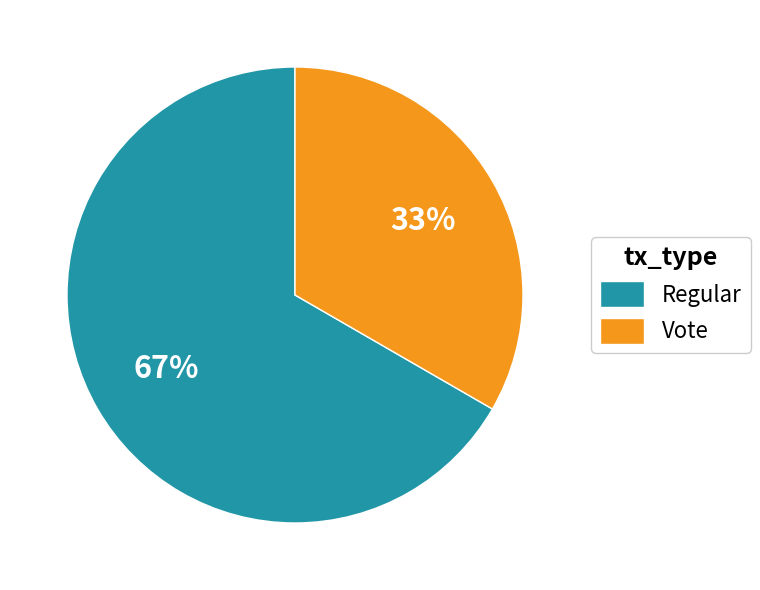

What percentage is the Vote slice, to the nearest percent?

33%